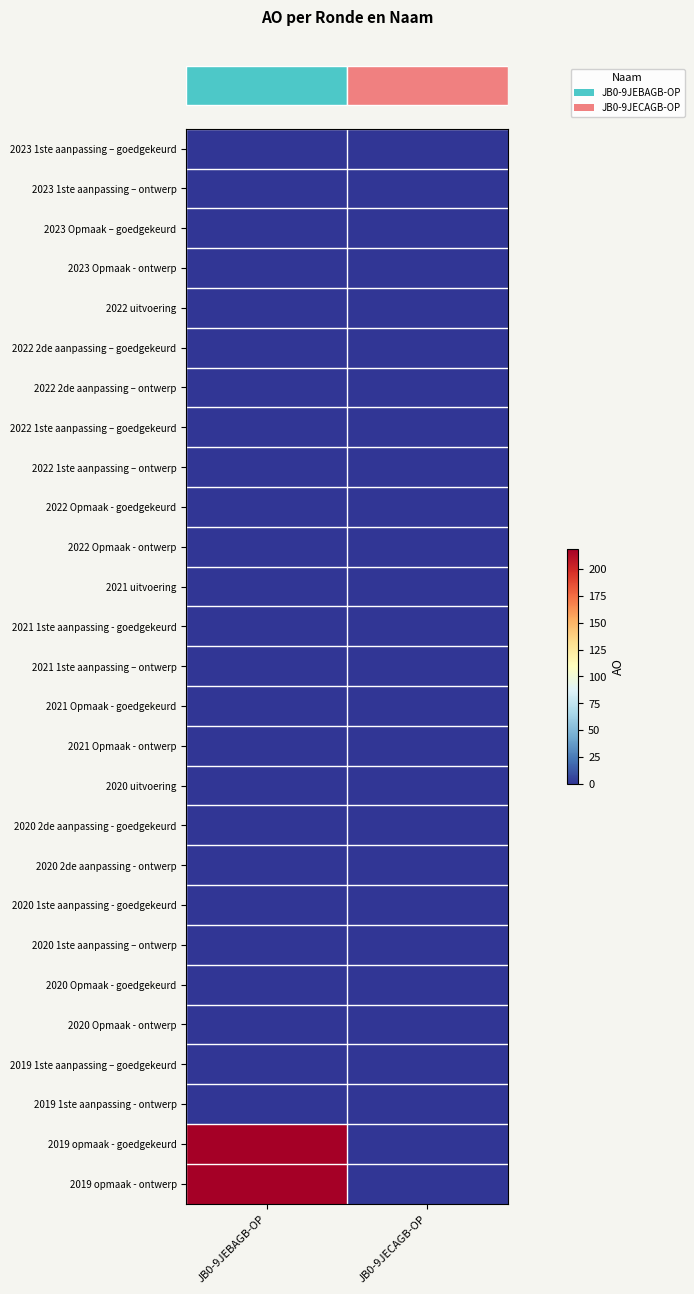

Which series has the widest spread of values?

row_25